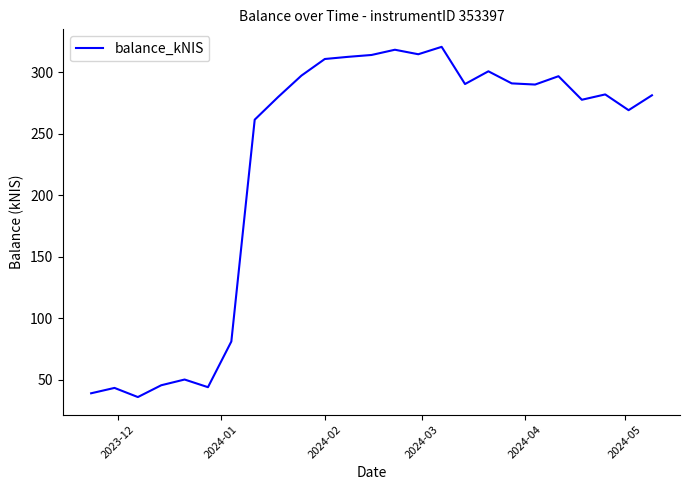

What is the difference between the maximum and minimum values?

284.4